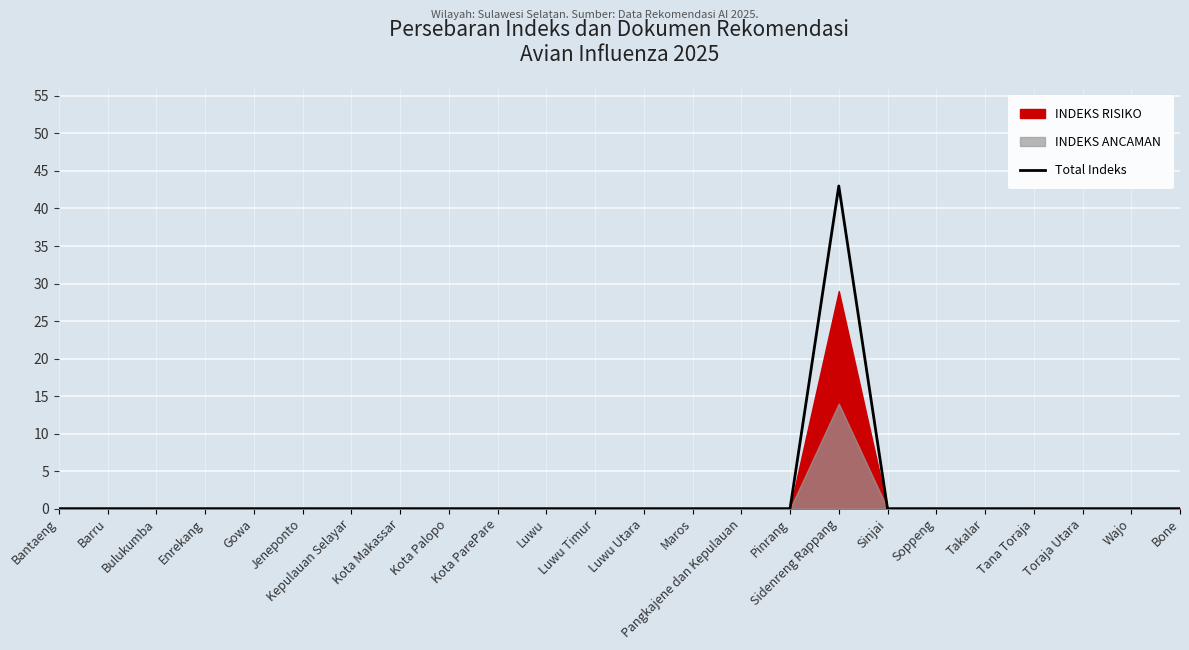

Which category has the lowest value across all series?

Bantaeng